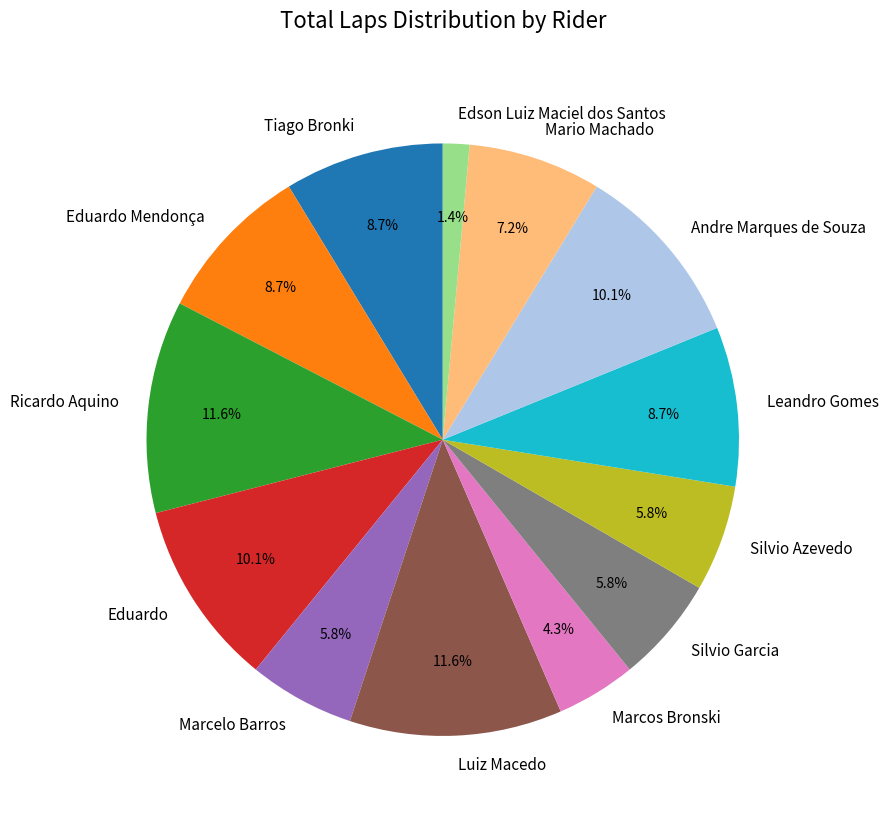

To the nearest percent, what is the average slice percentage?

8%